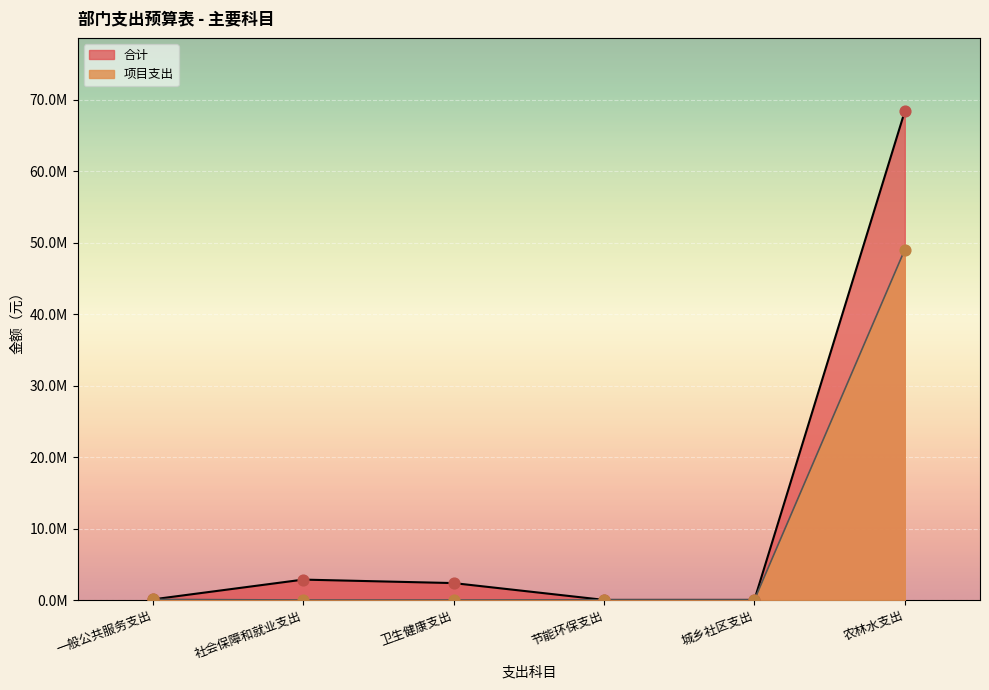

Is the value of 项目支出 at 节能环保支出 greater than the value of 合计 at 卫生健康支出?

No